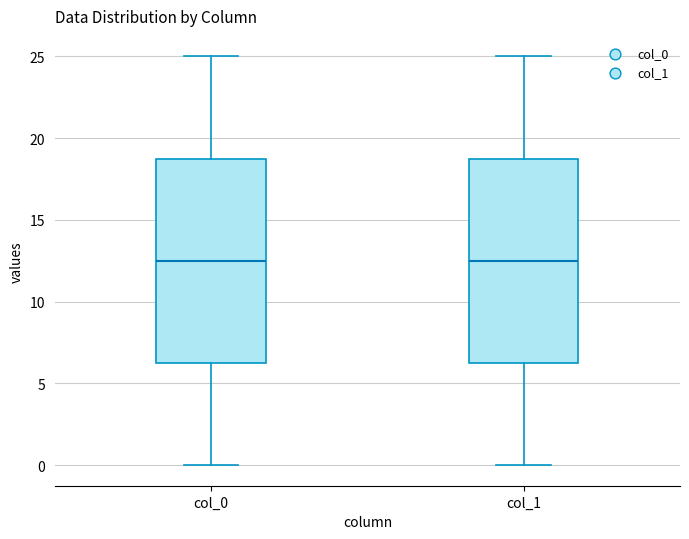

Reading left to right, transcribe this box plot: for each box, give where its median line is, the range the box spans, and where its two whiskers end, as read against the y-axis. The values are not printed on the chart, so give them approximately, as read against the axis.

col_0: median 12.5, box 6.5 to 19.0, whiskers 0.0 to 25.0
col_1: median 12.5, box 6.5 to 19.0, whiskers 0.0 to 25.0